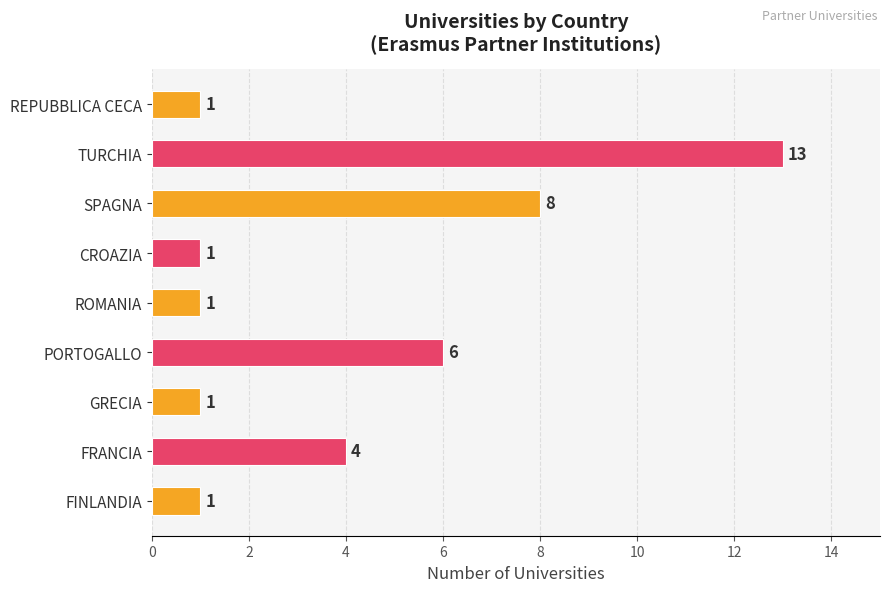

How many bars are there in total?

9